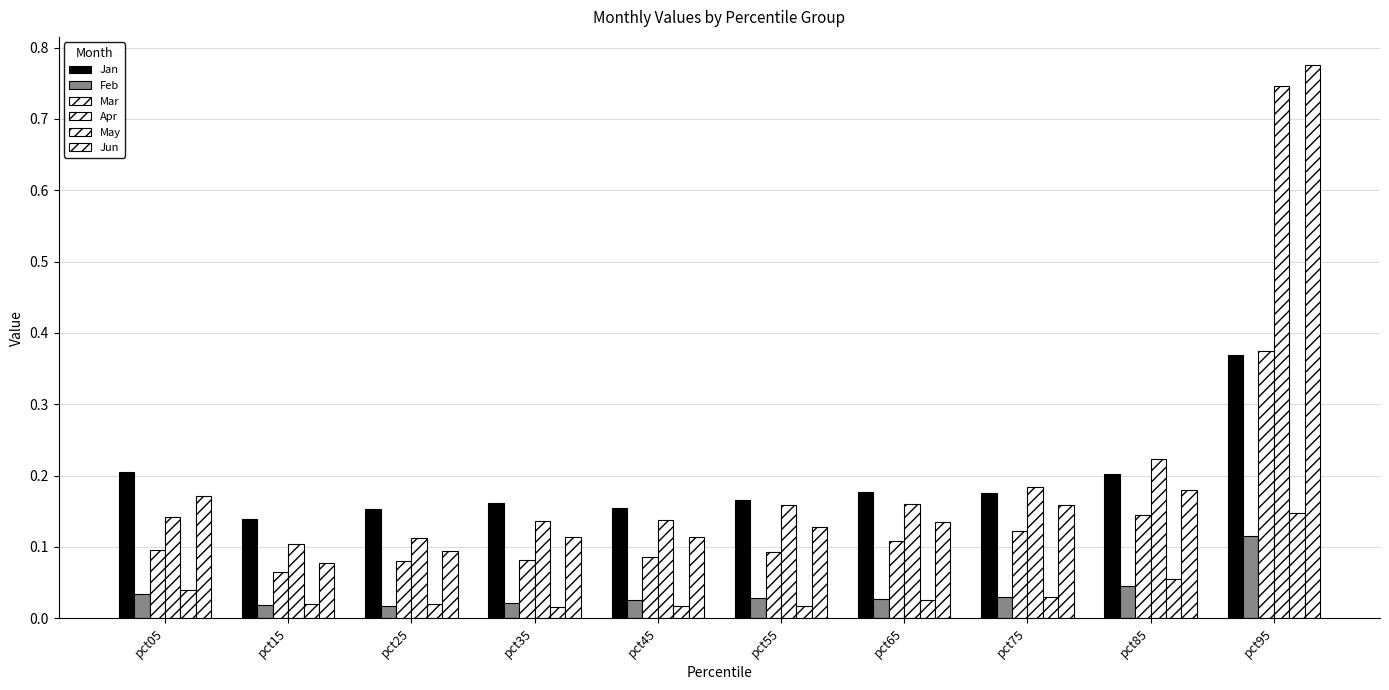

Does the chart contain stacked bars?

No